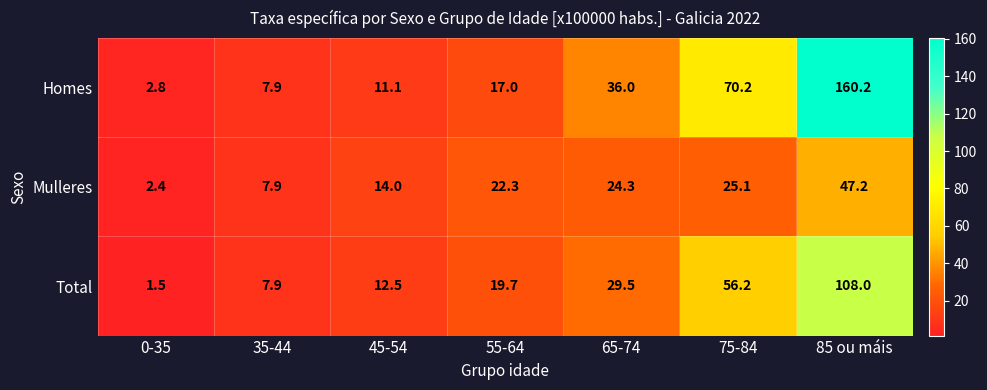

What is the maximum value for Homes?

160.2